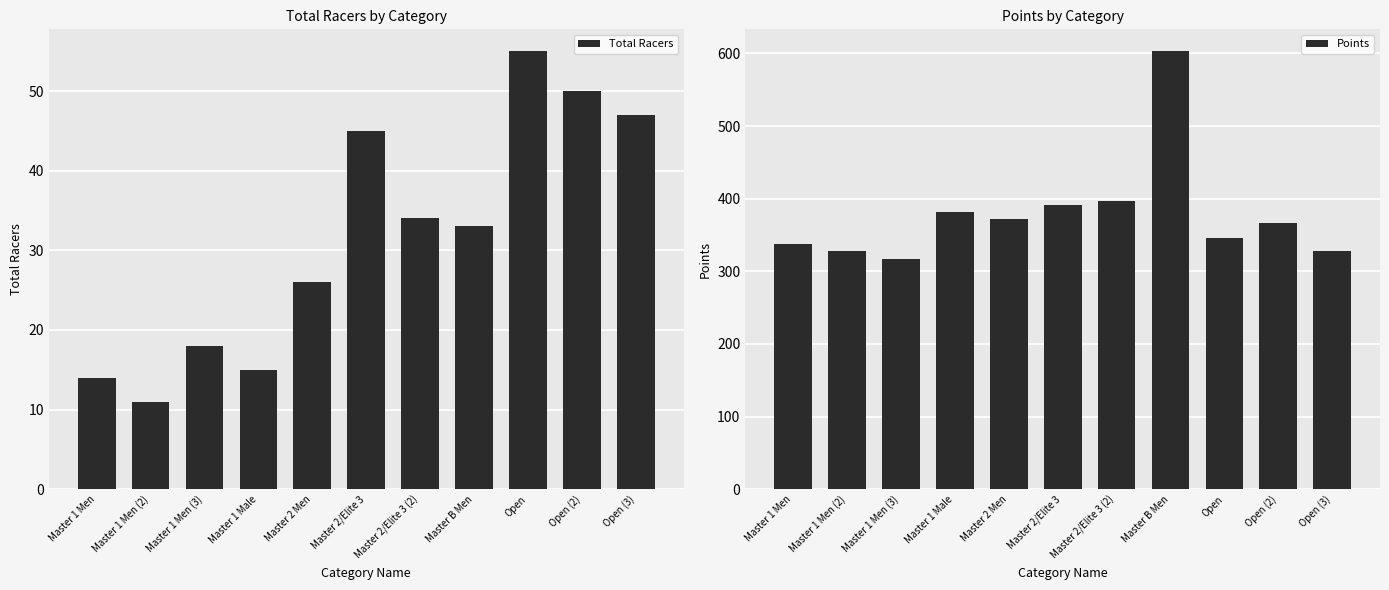

How many values in the Points series exceed 366?

6